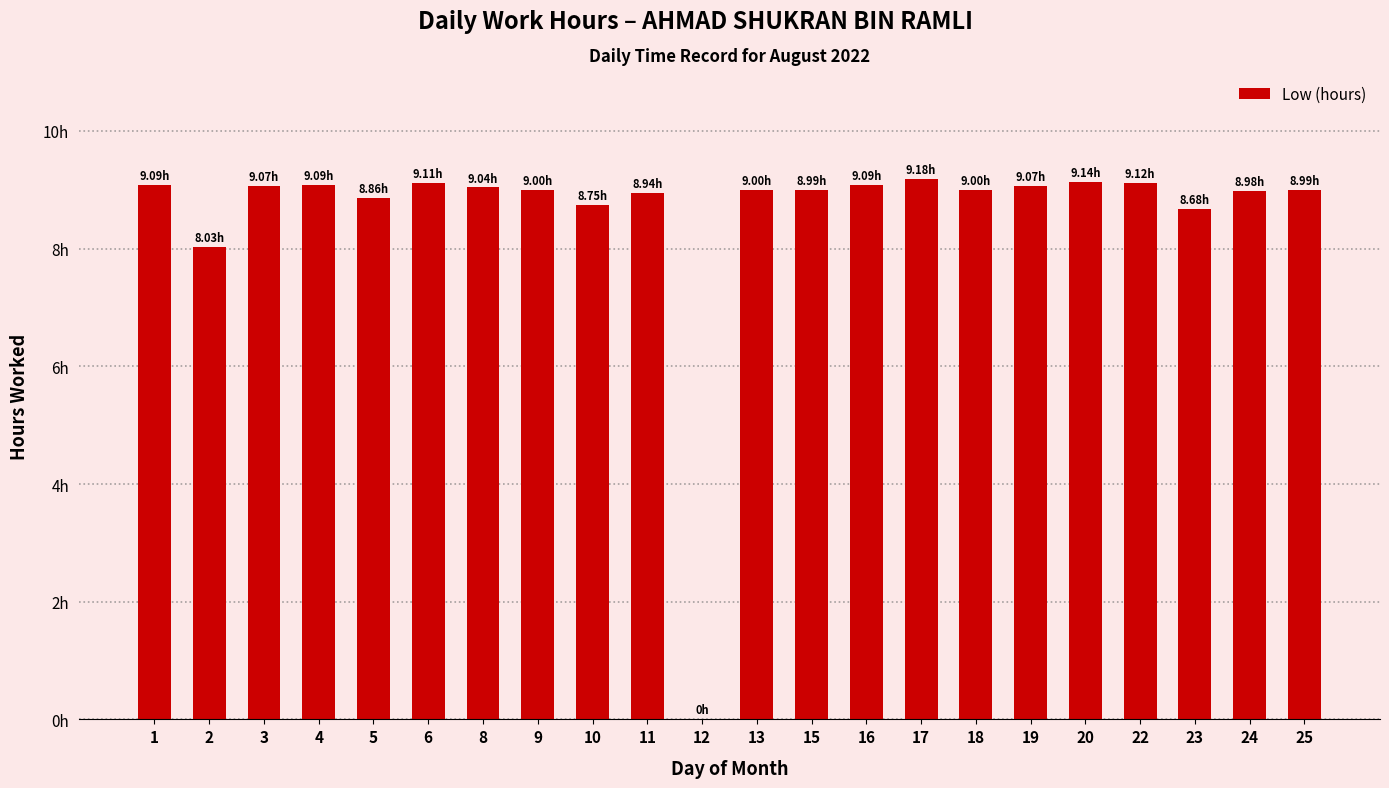

True or false: the data shows 9.1 at 6.

True